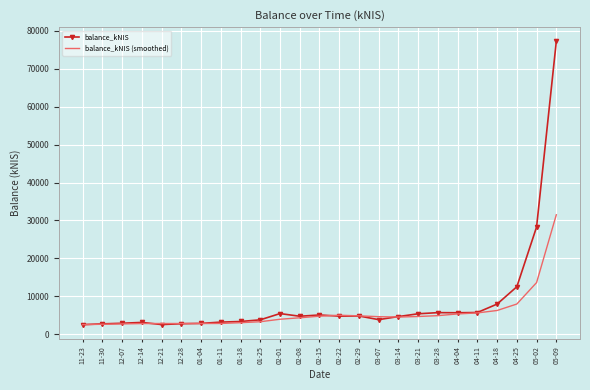

Which series has the widest spread of values?

balance_kNIS